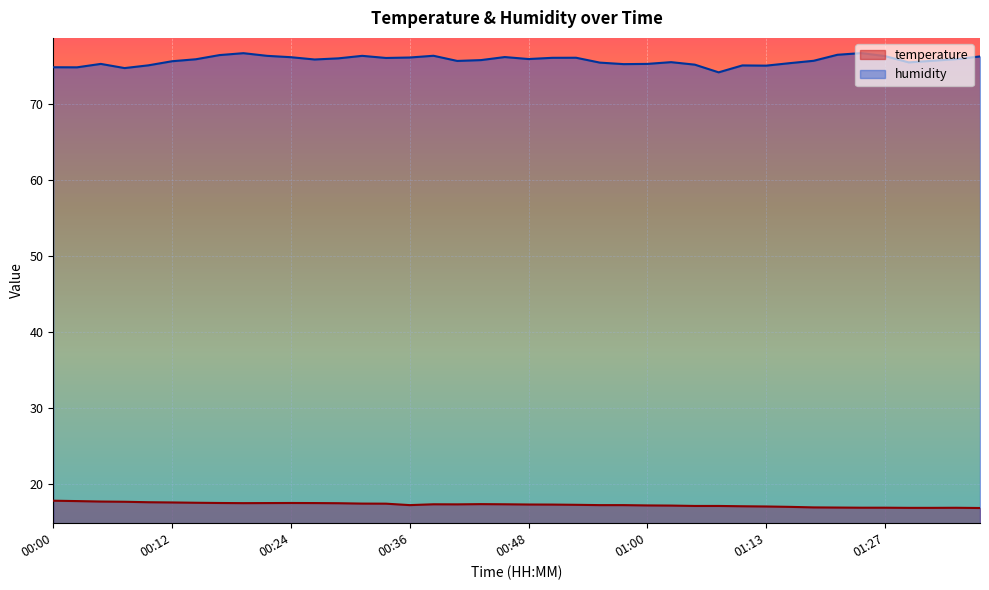

Does the chart display data point markers on the line(s)?

No